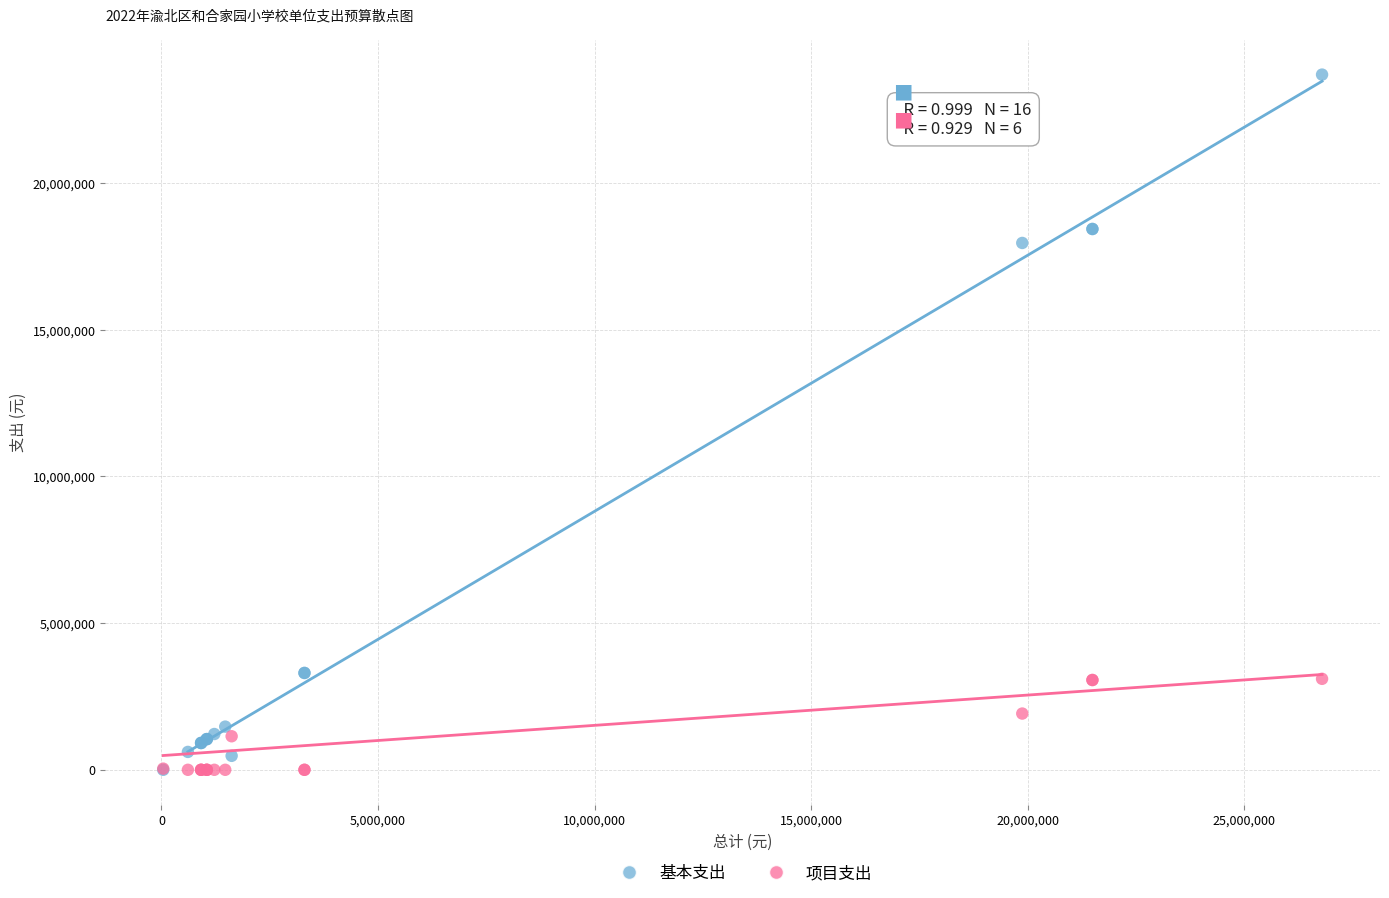

What are all the series names shown in the legend?

基本支出, 项目支出